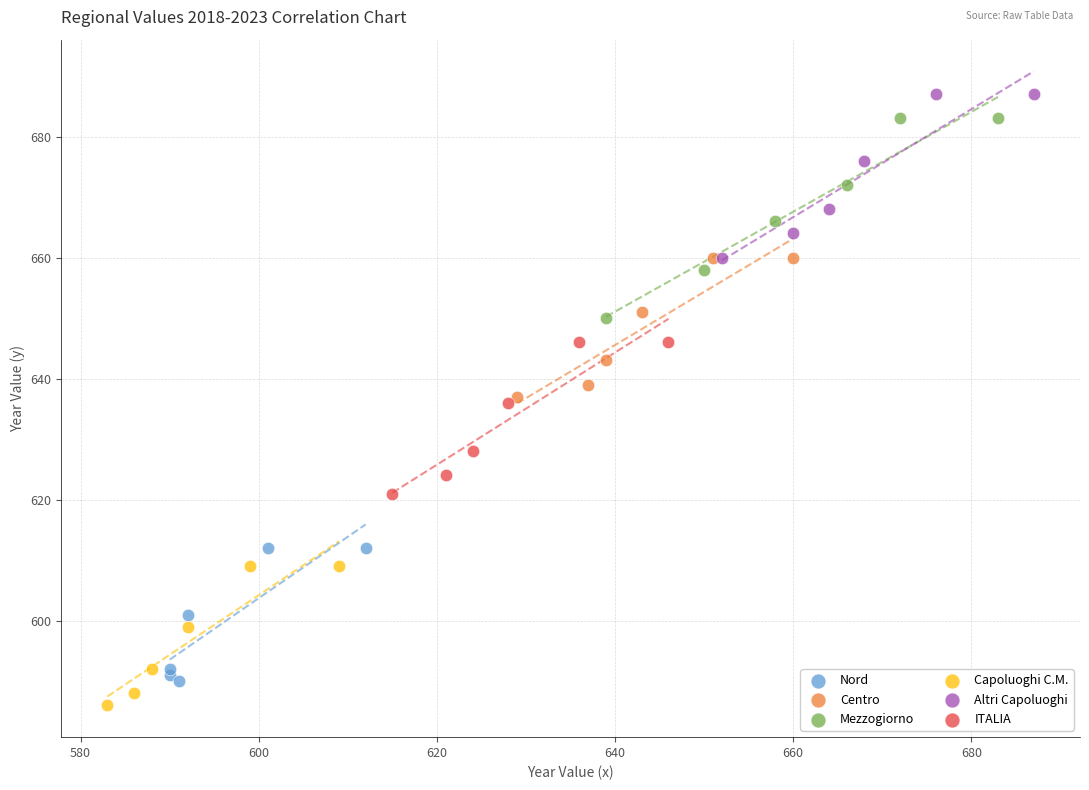

Which series has the largest Y range (max minus min)?

Mezzogiorno